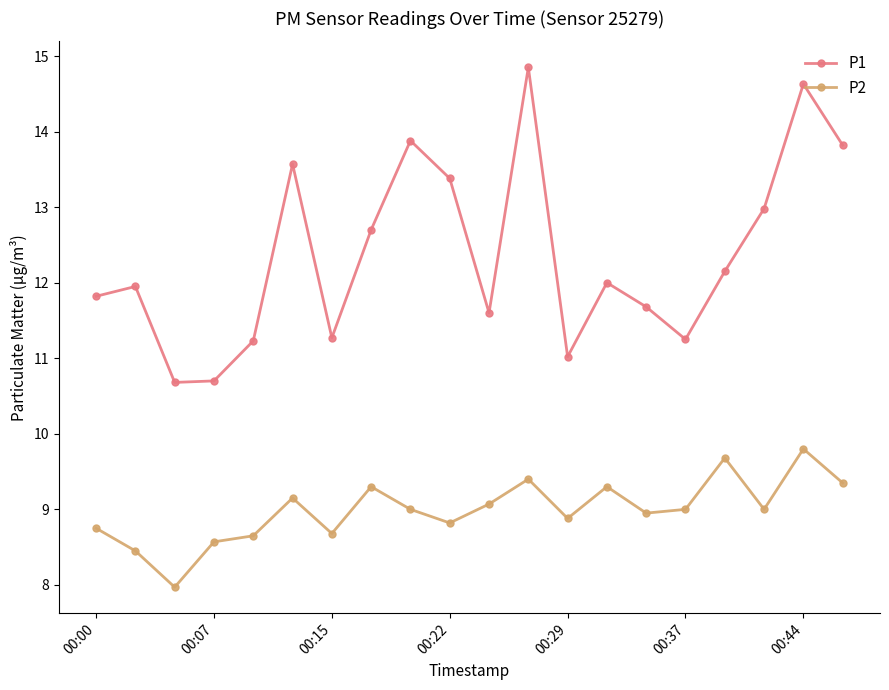

List the series in order of their overall mean, highest first.

P1, P2